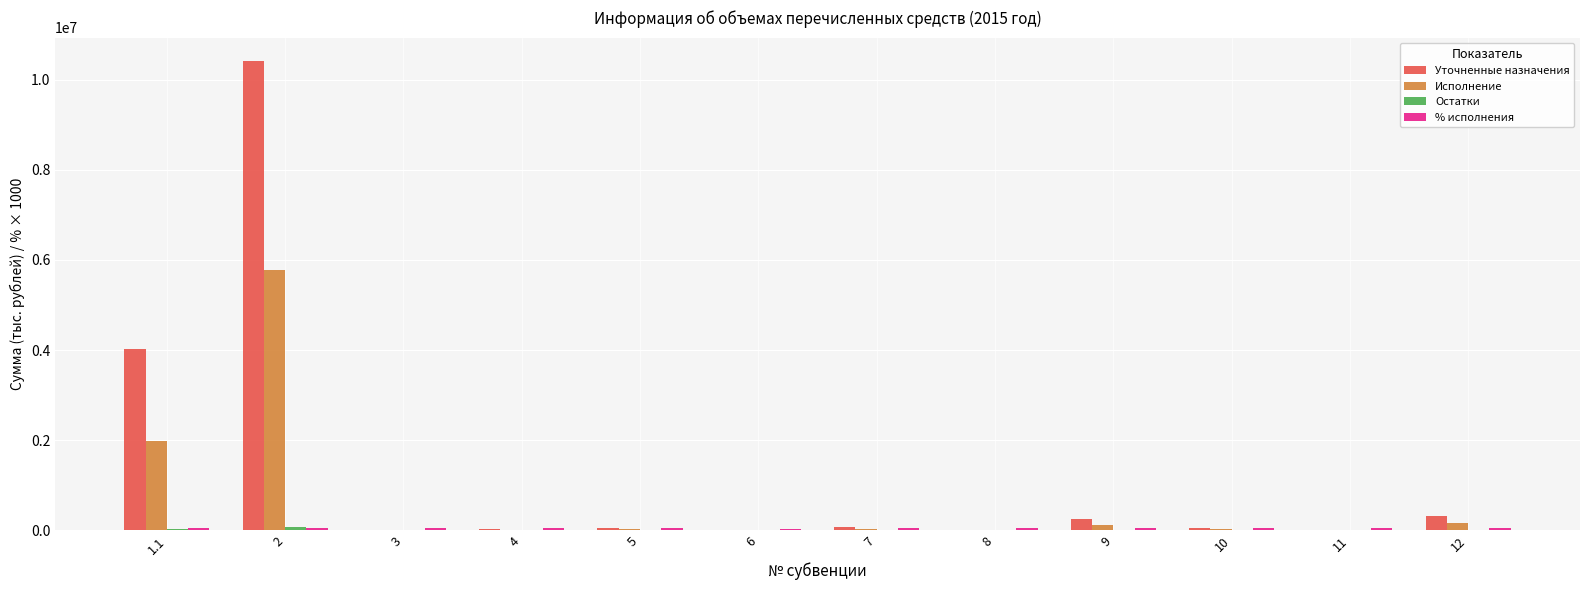

Which series changed the most between 2 and 9?

Уточненные назначения